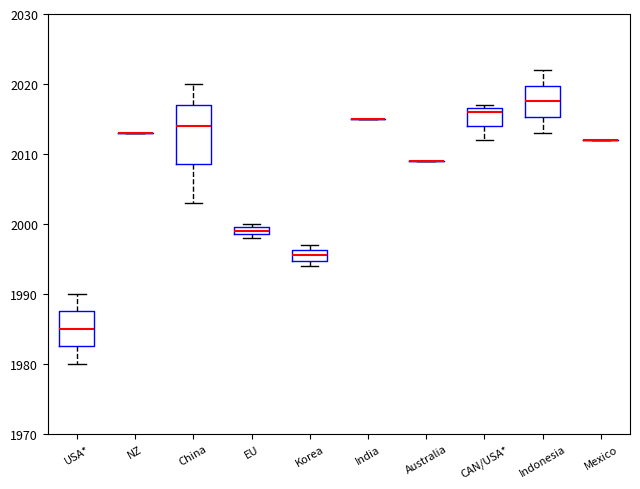

Comparing the boxes themselves (not the whiskers), which one is the tallest?

China